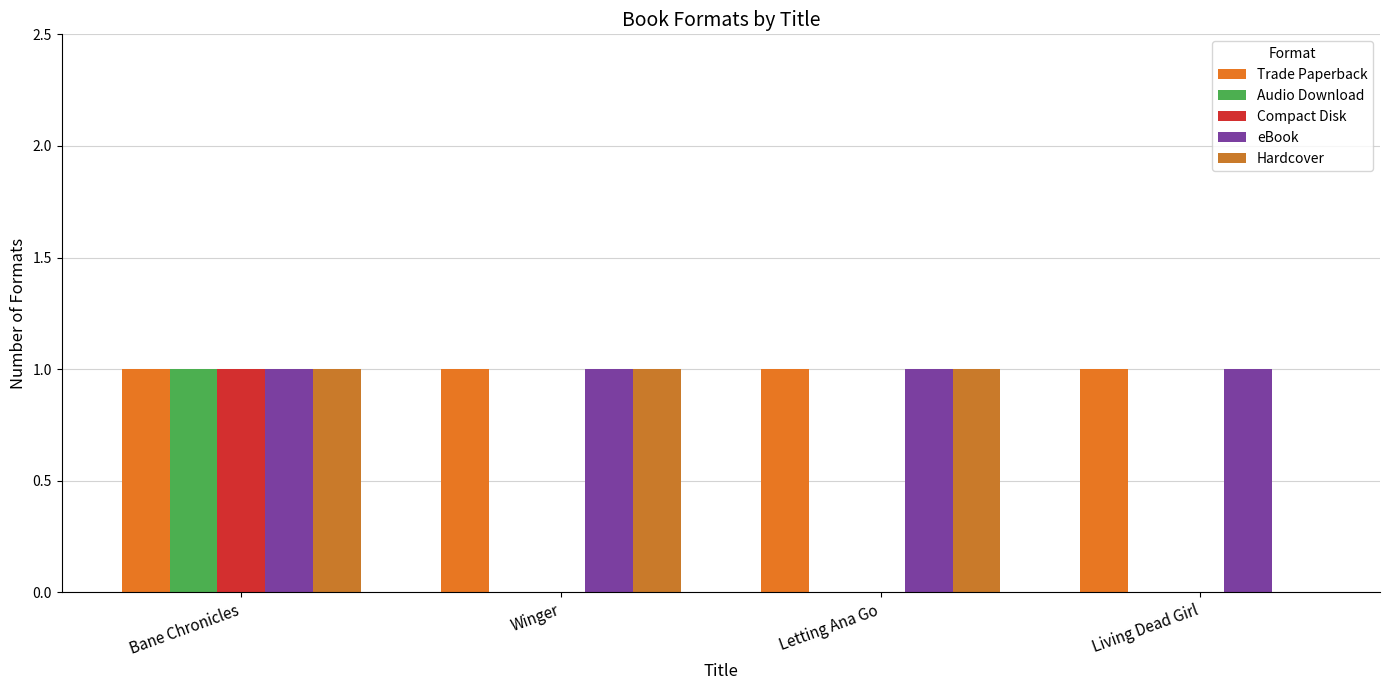

Read the Hardcover value at Winger.

1